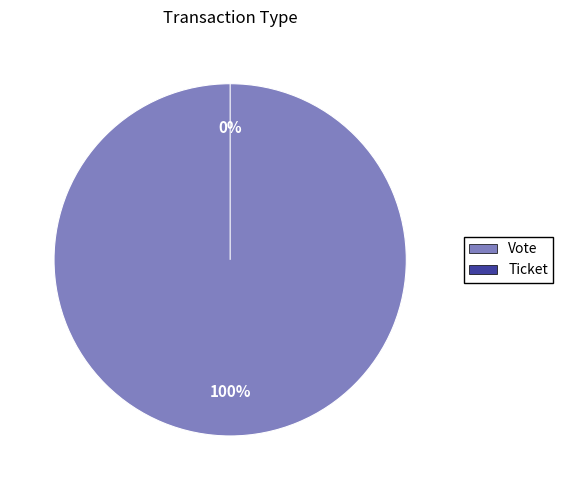

Combined, what portion of the pie is Vote and Ticket?

100.0%